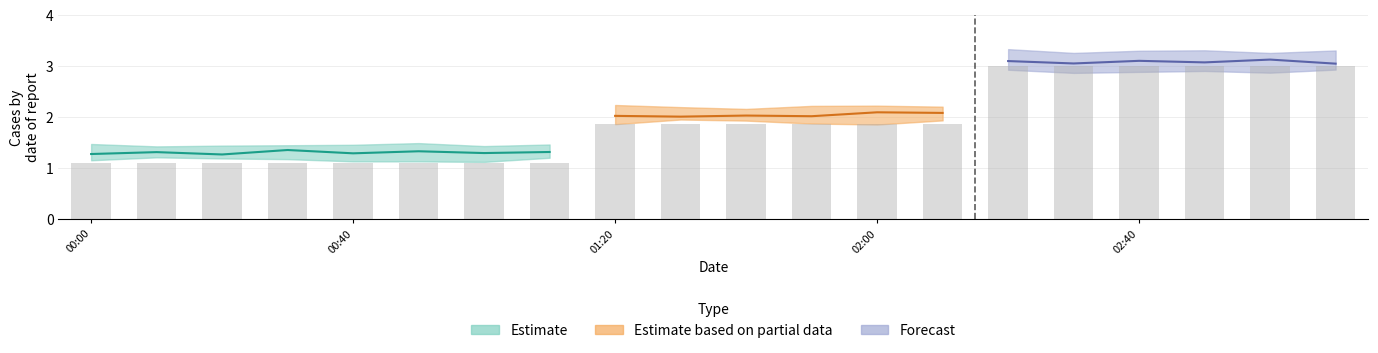

Are the bars grouped side by side (vs. stacked)?

Yes